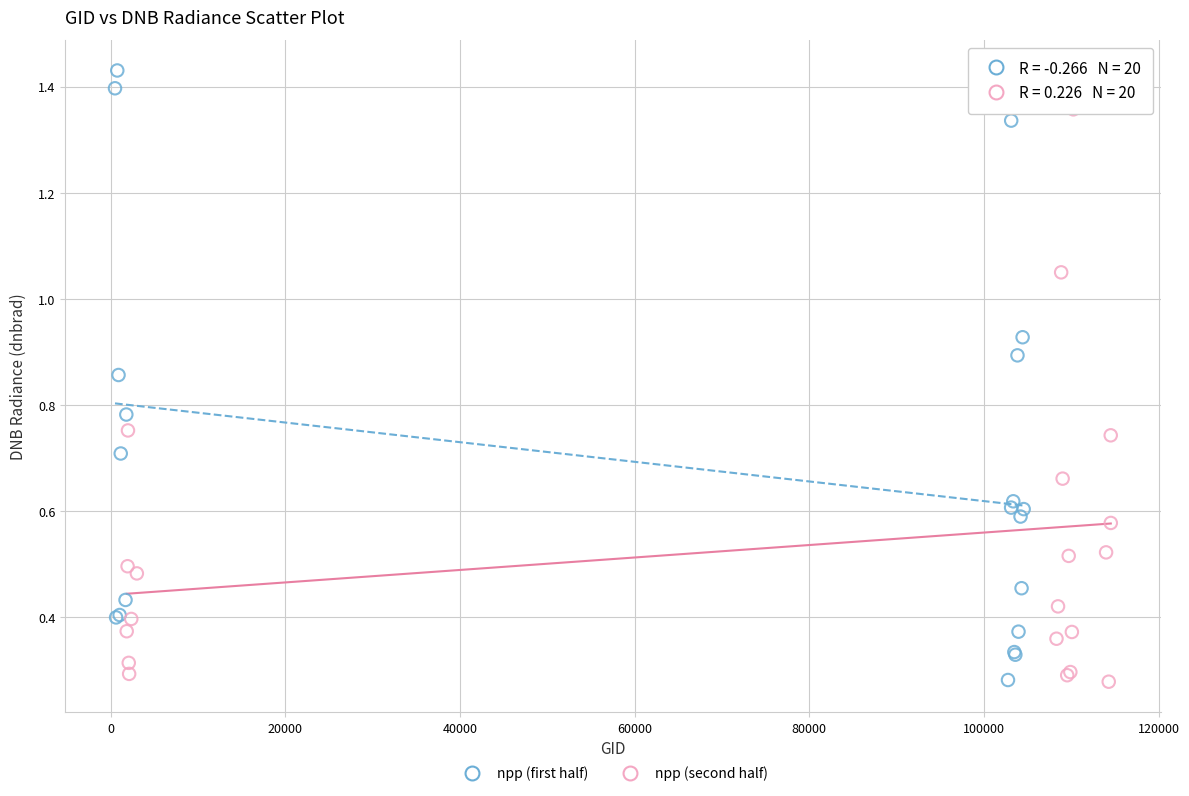

Which series contains the highest Y value?

npp (first half)